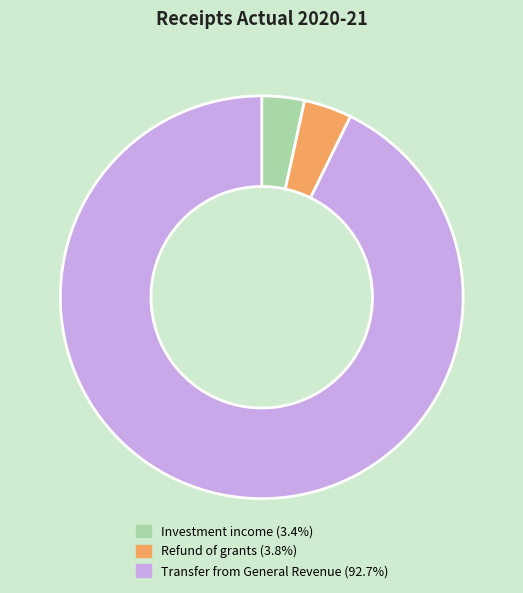

Which has a higher value, Refund of grants or Transfer from General Revenue?

Transfer from General Revenue